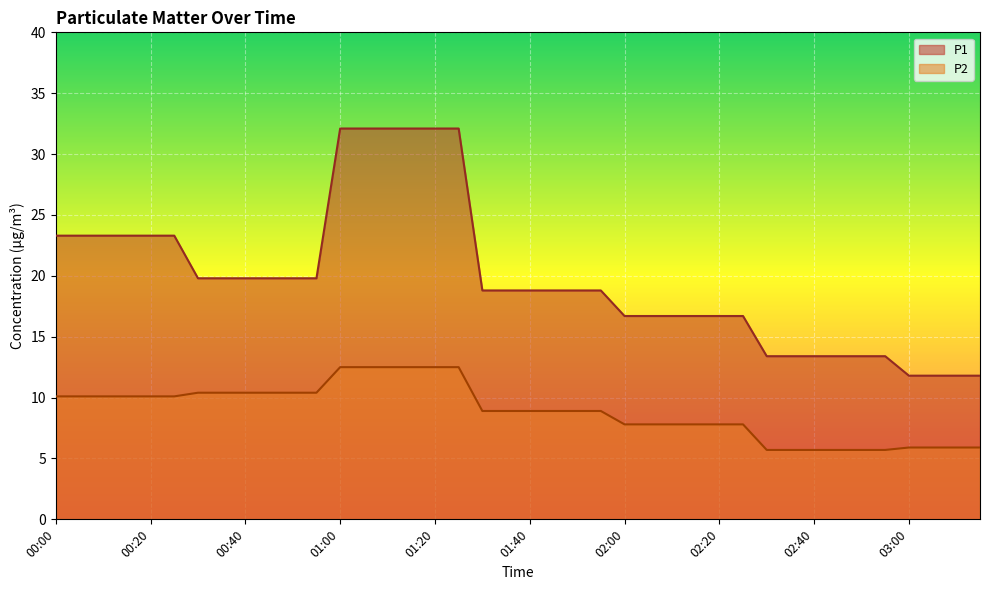

List the labels in order of P1 value, largest first.

01:00, 01:05, 01:10, 01:15, 01:20, 01:25, 00:00, 00:05, 00:10, 00:15, 00:20, 00:25, 00:30, 00:35, 00:40, 00:45, 00:50, 00:55, 01:30, 01:35, 01:40, 01:45, 01:50, 01:55, 02:00, 02:05, 02:10, 02:15, 02:20, 02:25, 02:30, 02:35, 02:40, 02:45, 02:50, 02:55, 03:00, 03:05, 03:10, 03:15